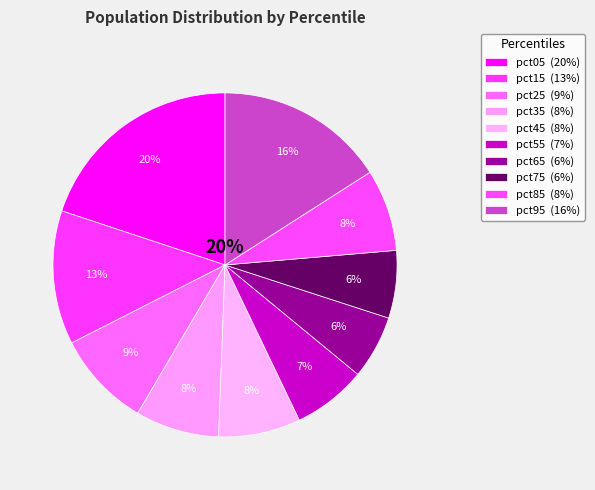

What is the change in value from pct45 to pct95?

+1.2